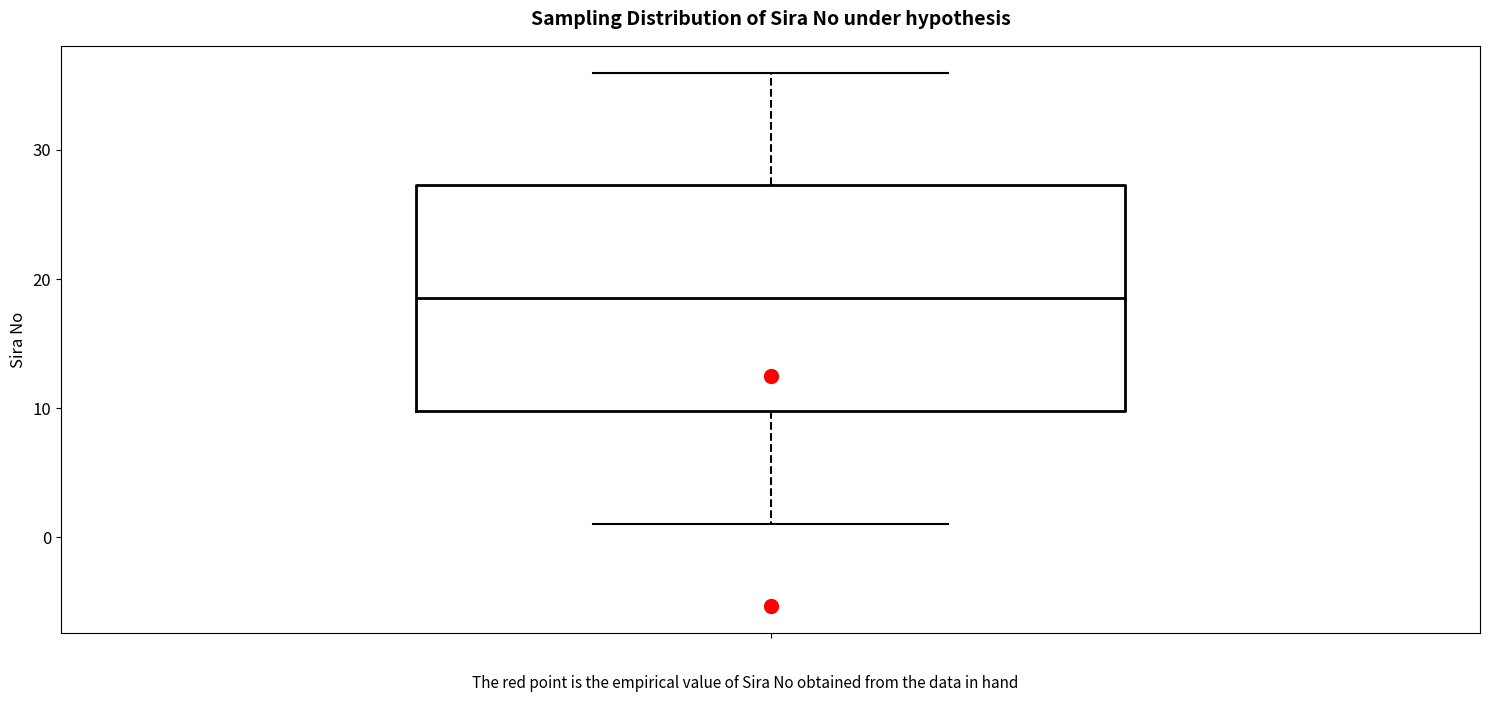

Where does the upper whisker of the box end on the y-axis? The values are not printed on the chart, so give them approximately, as read against the axis.

36